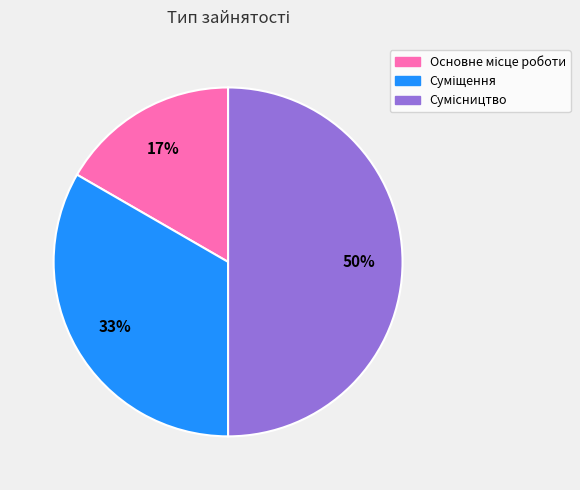

To the nearest percent, what is the average slice percentage?

33%